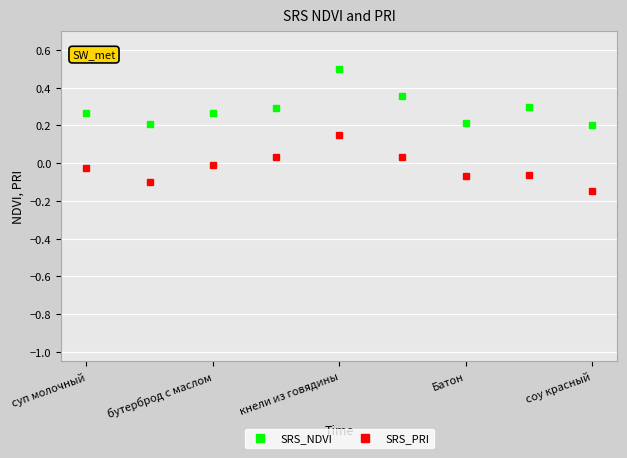

What is the maximum value shown in the chart?

0.5